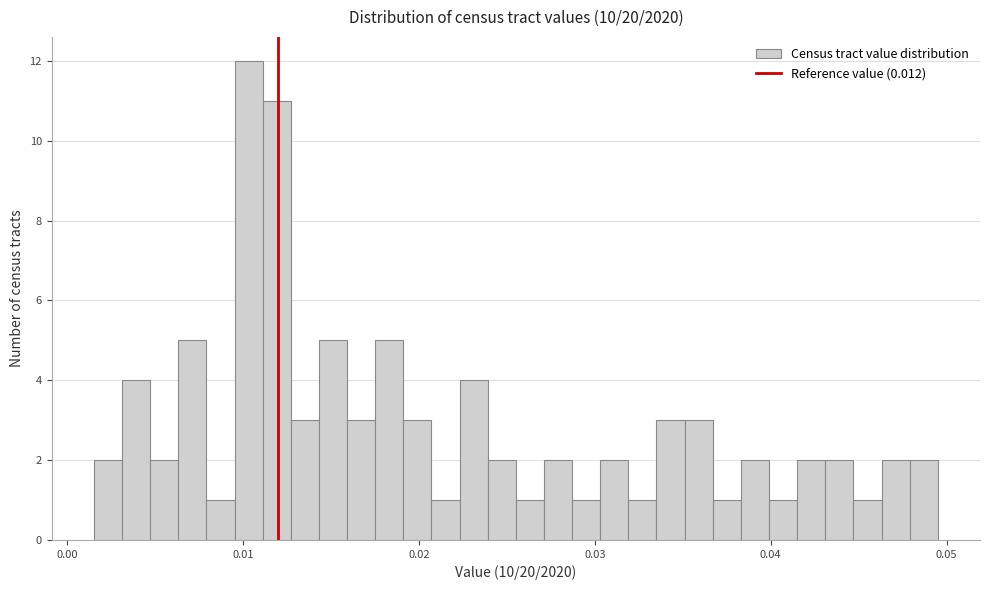

Around what value on the x-axis is the tallest bar? Give the approximate position of its centre, as read against the axis.

0.010